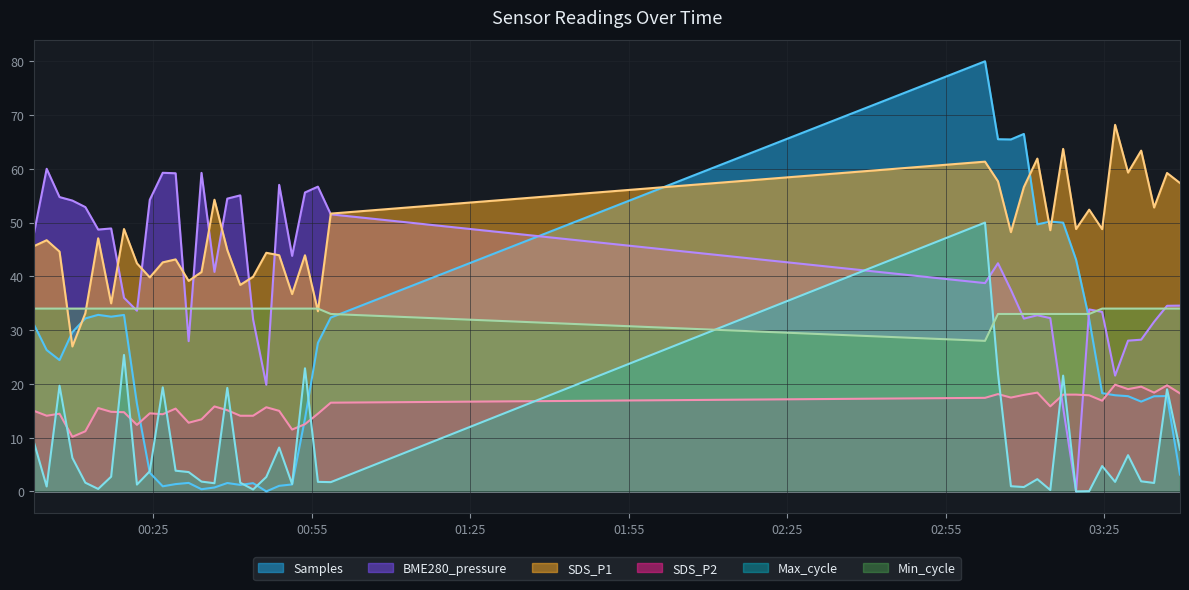

Which series has the widest spread of values?

Samples